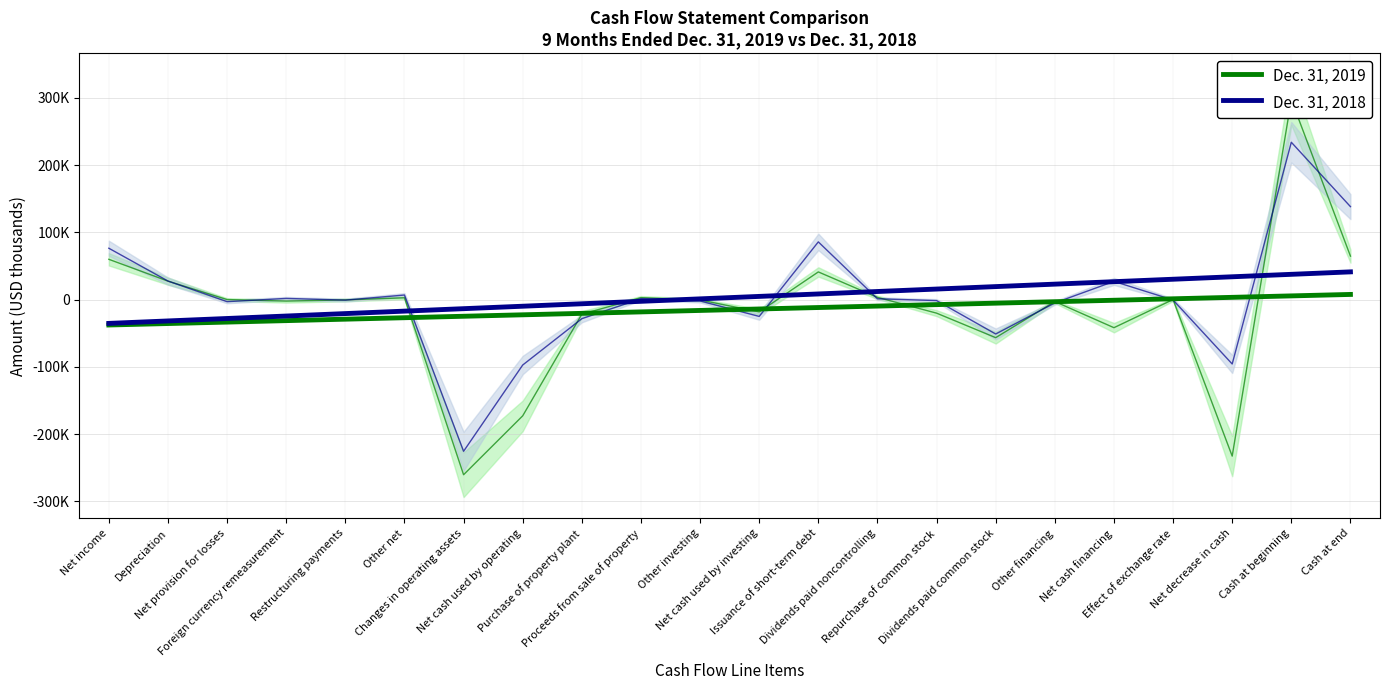

Reading right to left, transcribe all the data shown in this chart.

Dec. 31, 2019: 7707.9	5542.9	3377.9	1212.9	-952.2	-3117.2	-5282.2	-7447.2	-9612.2	-11777.2	-13942.2	-16107.2	-18272.2	-20437.2	-22602.2	-24767.2	-26932.2	-29097.2	-31262.2	-33427.2	-35592.2	-37757.2
Dec. 31, 2018: 41274.2	37623.9	33973.5	30323.2	26672.8	23022.5	19372.1	15721.7	12071.4	8421.0	4770.7	1120.3	-2530.0	-6180.4	-9830.7	-13481.1	-17131.5	-20781.8	-24432.2	-28082.5	-31732.9	-35383.2